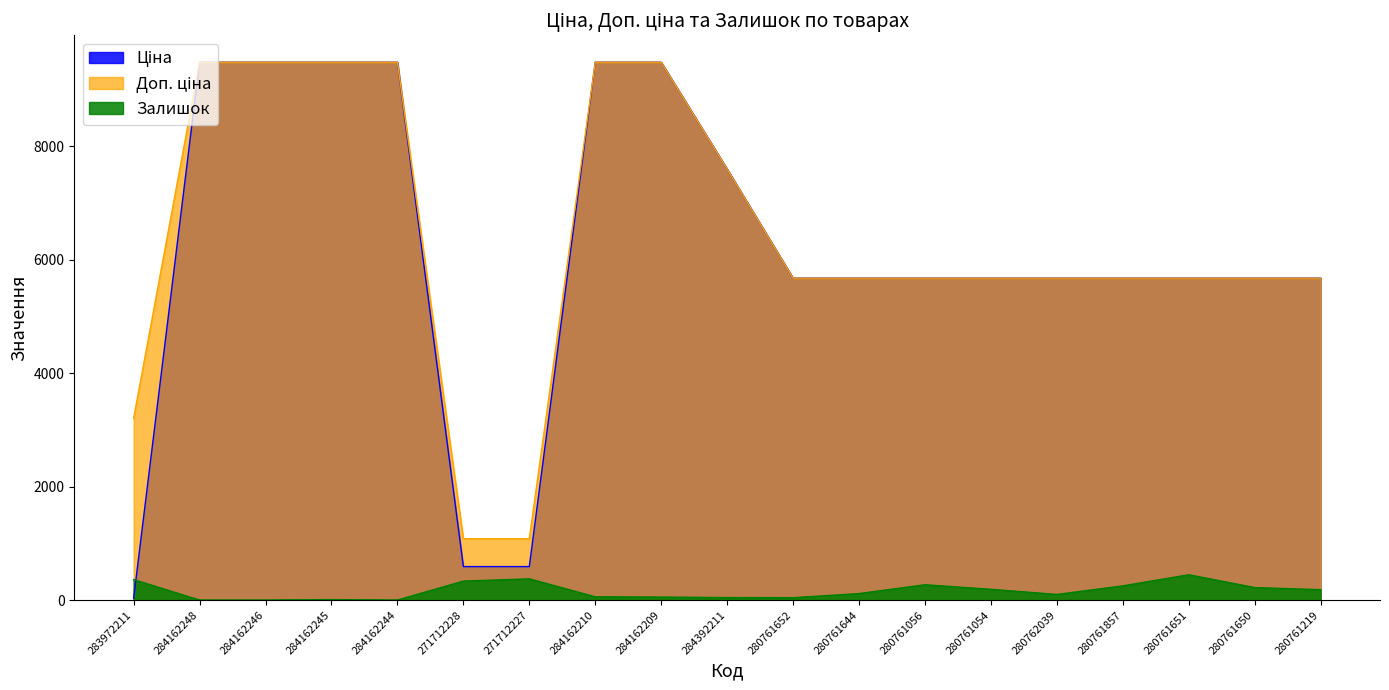

After their last crossing, which series has the higher values: Залишок or Ціна?

Ціна